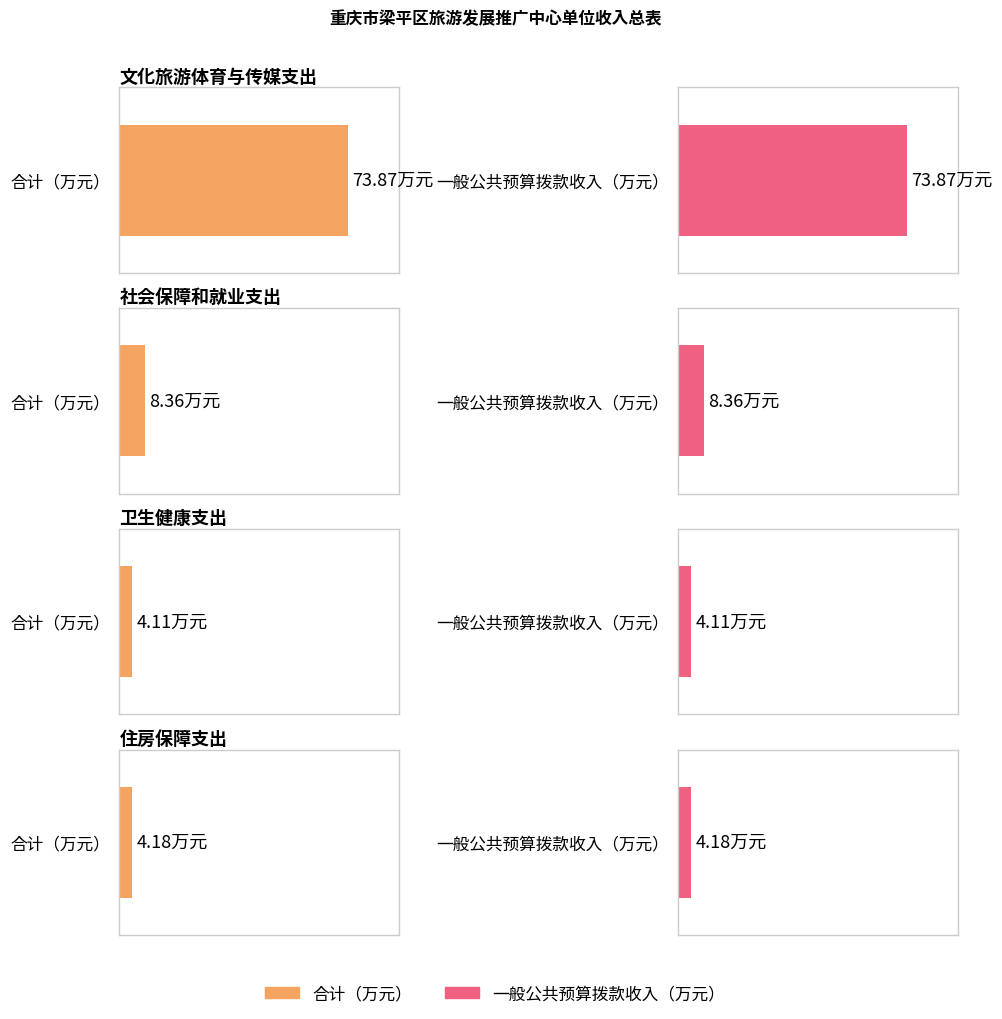

What is the smallest value displayed?

4.1